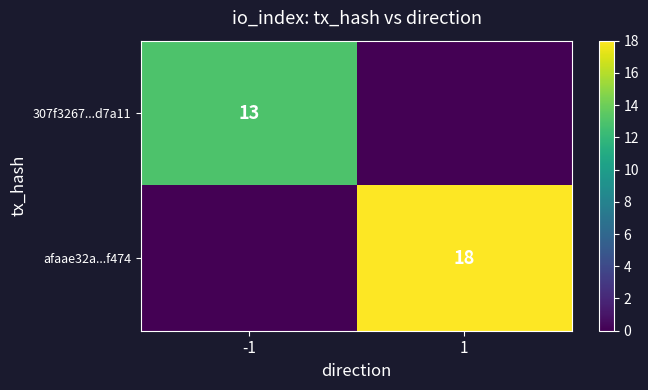

What is the highest value of the 307f3267...d7a11 series?

13